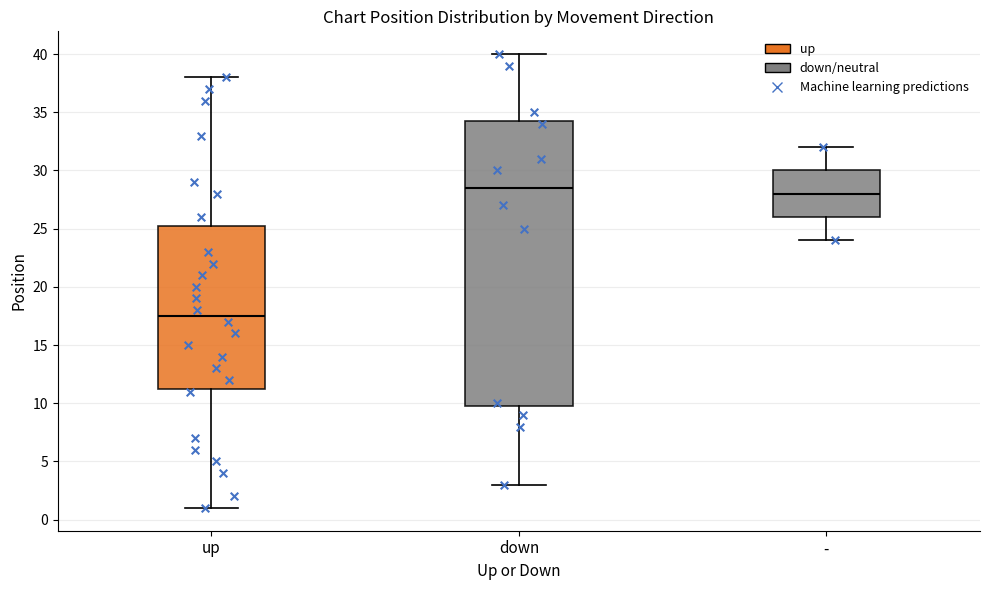

Reading left to right, read every box against the y-axis: the position of its median line, the range the box covers, and the ends of its whiskers. The values are not printed on the chart, so give them approximately, as read against the axis.

up: median 17.5, box 11.5 to 25.5, whiskers 1.0 to 38.0
down: median 28.5, box 10.0 to 34.5, whiskers 3.0 to 40.0
-: median 28.0, box 26.0 to 30.0, whiskers 24.0 to 32.0